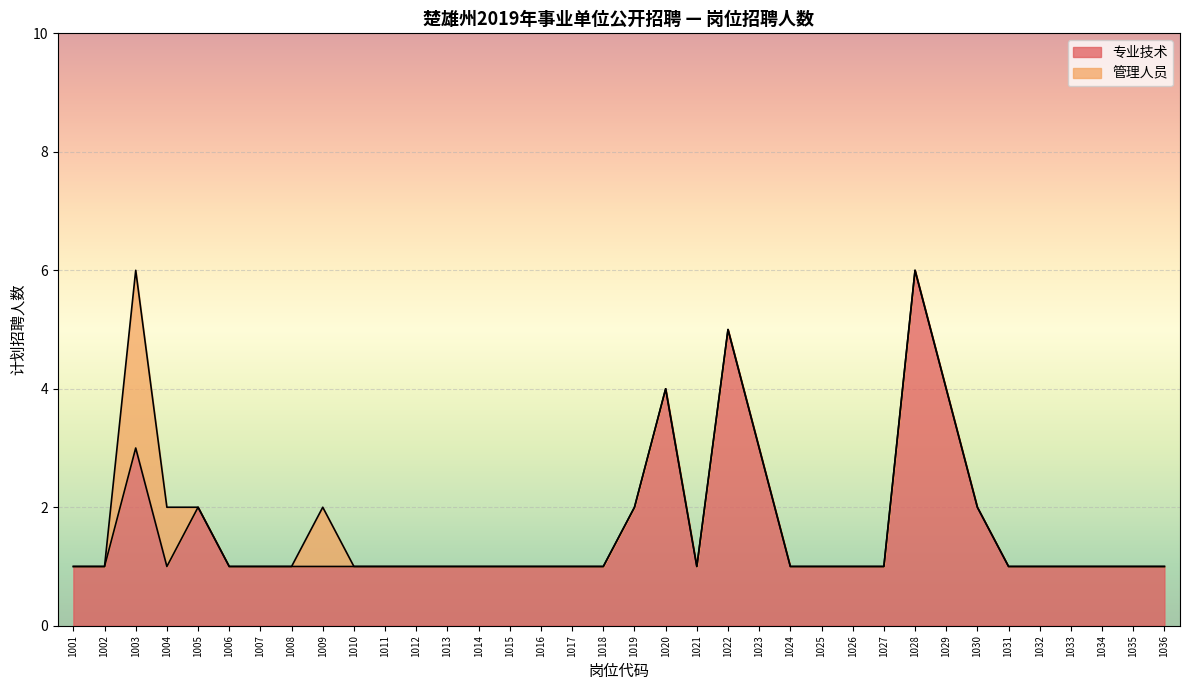

At which category does the data reach its first local peak?

1003